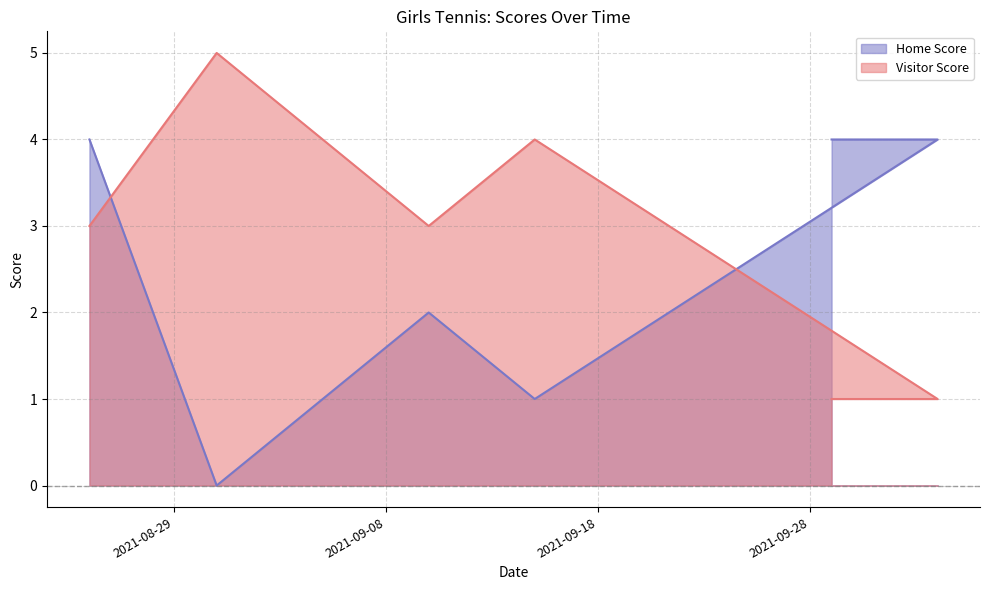

Where do Visitor Score and Home Score first cross each other?

2021-08-25 and 2021-08-31